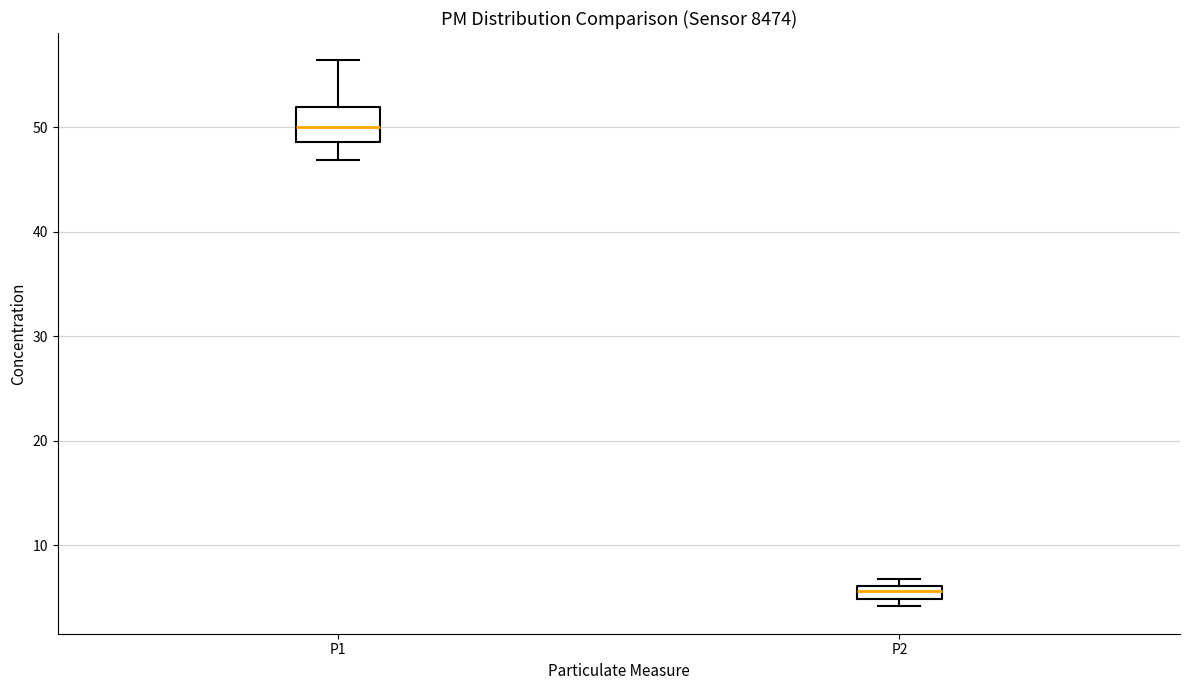

Which box's median line is the lowest?

P2